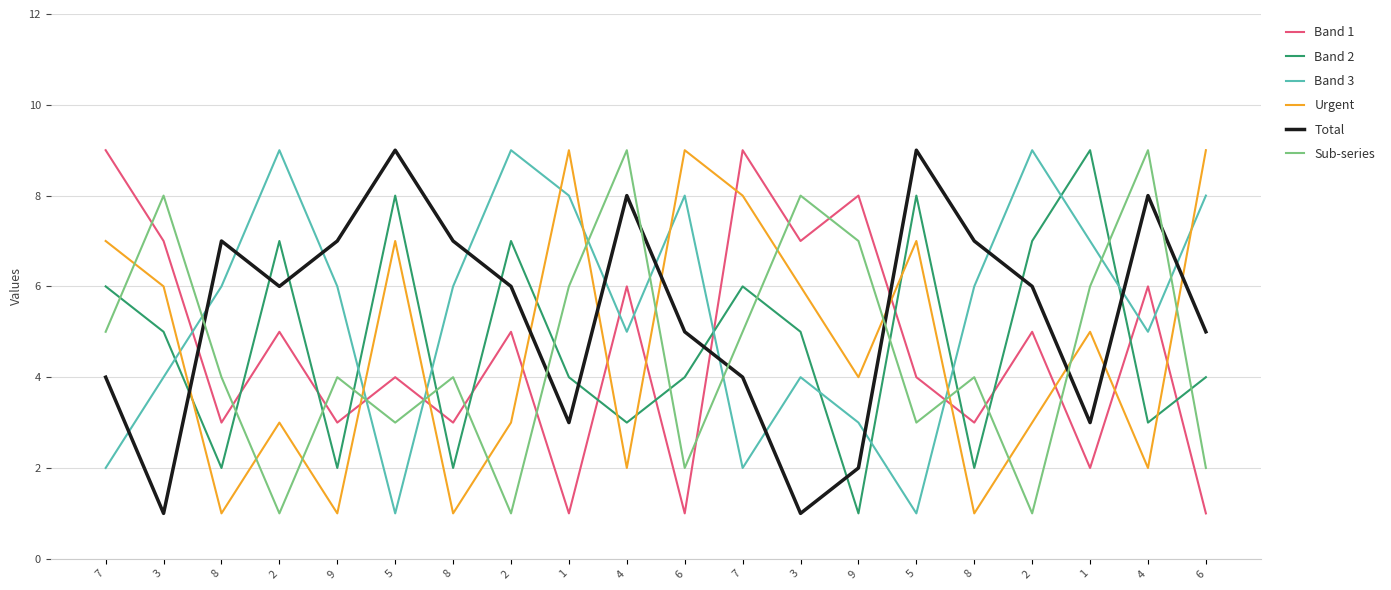

What is the difference between the maximum and minimum values in the Urgent series?

8